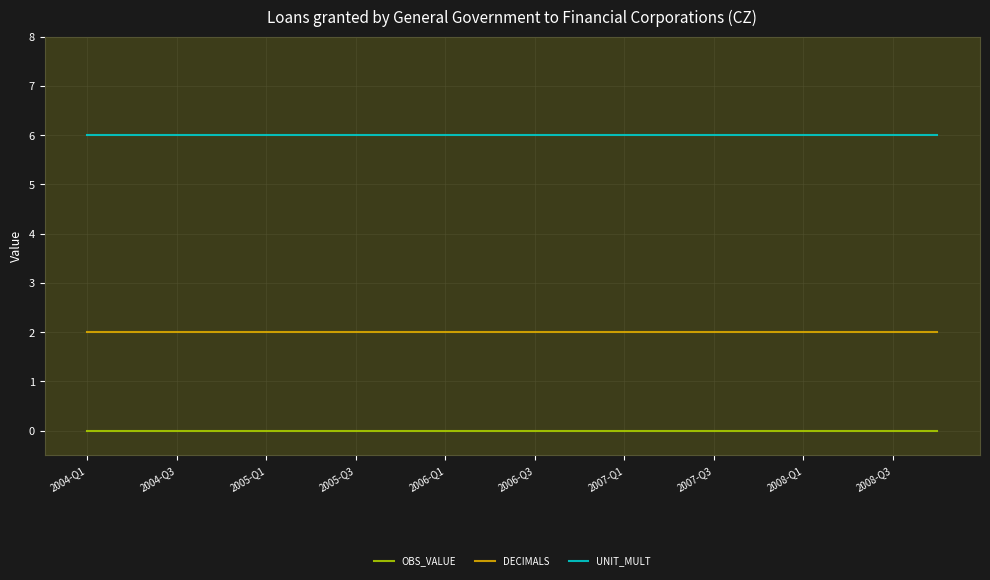

What is the greatest value displayed?

6